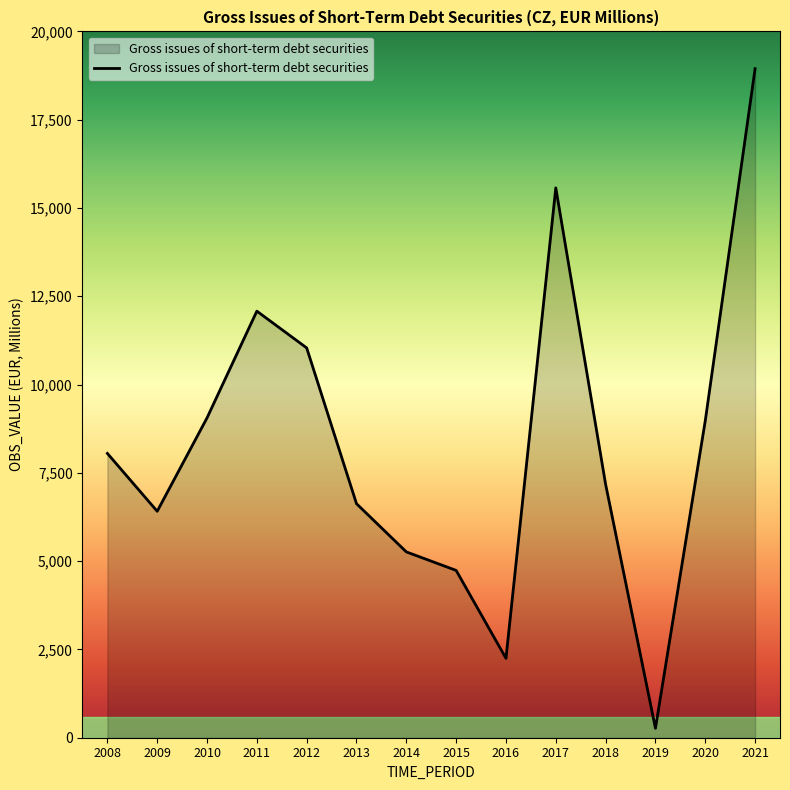

How many series are shown in this chart?

1